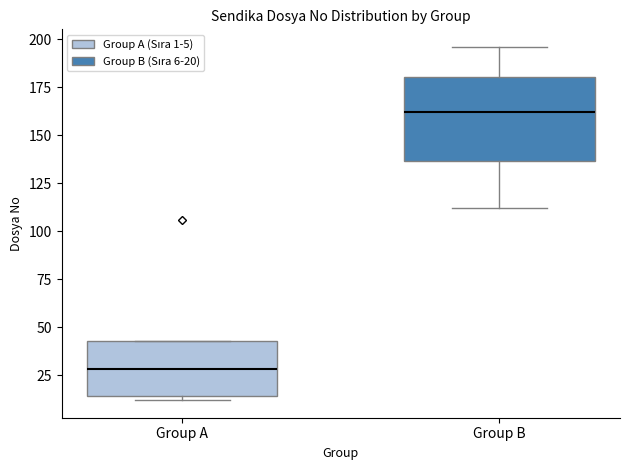

Reading left to right, read every box against the y-axis: the position of its median line, the range the box covers, and the ends of its whiskers. The values are not printed on the chart, so give them approximately, as read against the axis.

Group A: median 30, box 15 to 45, whiskers 10 to 45
Group B: median 160, box 135 to 180, whiskers 110 to 195